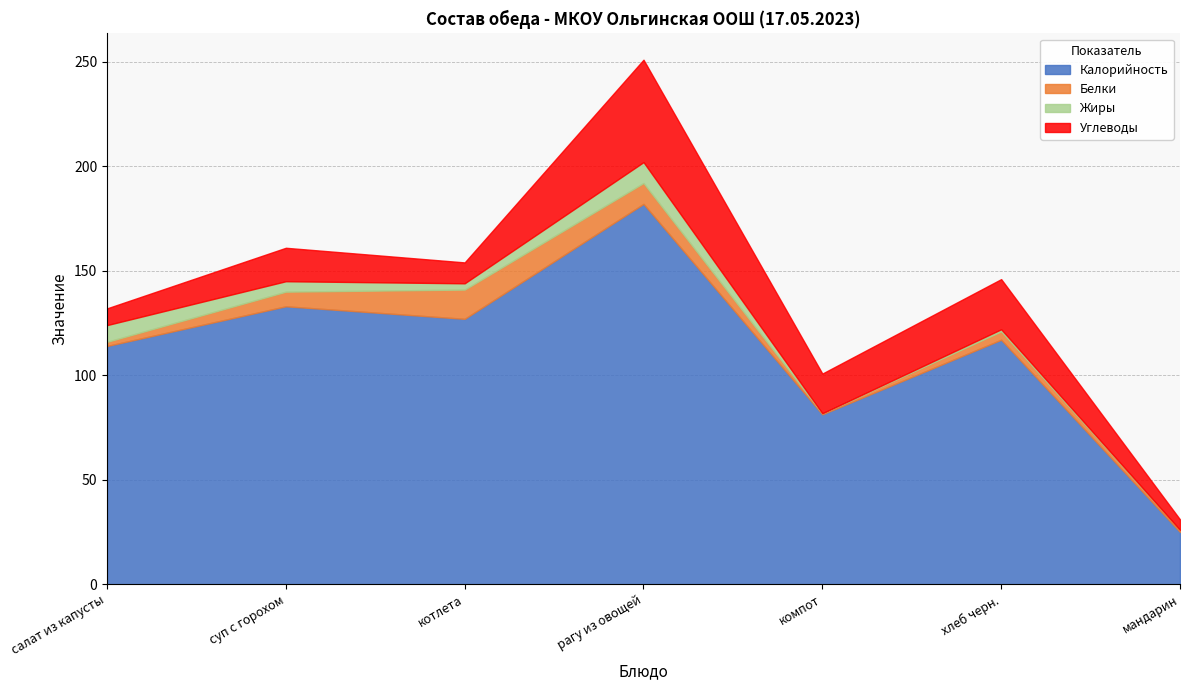

The Жиры series shows 10.0 at рагу из овощей. True or false?

True